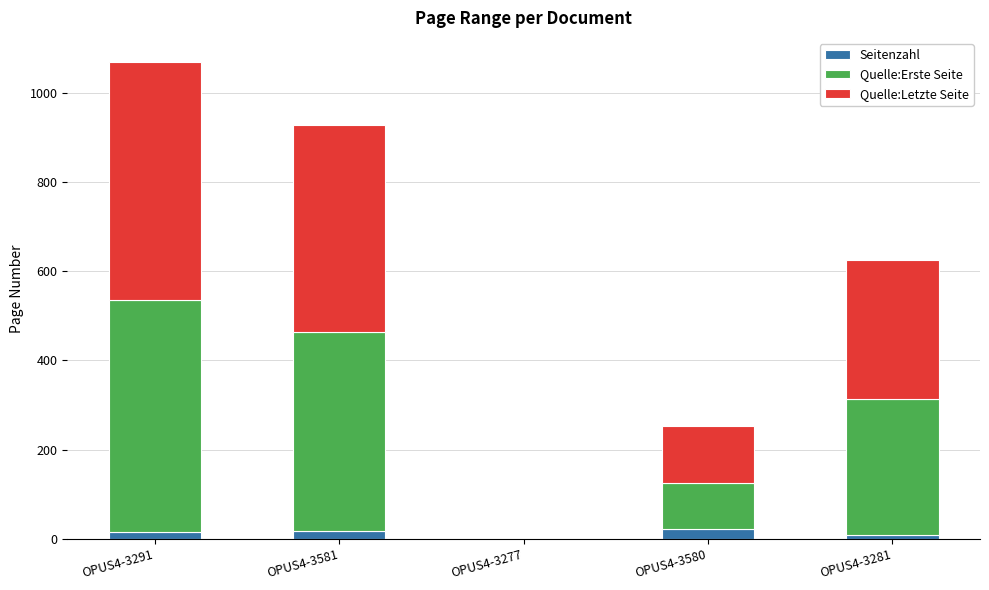

At which category is the sum across all series the highest?

OPUS4-3291